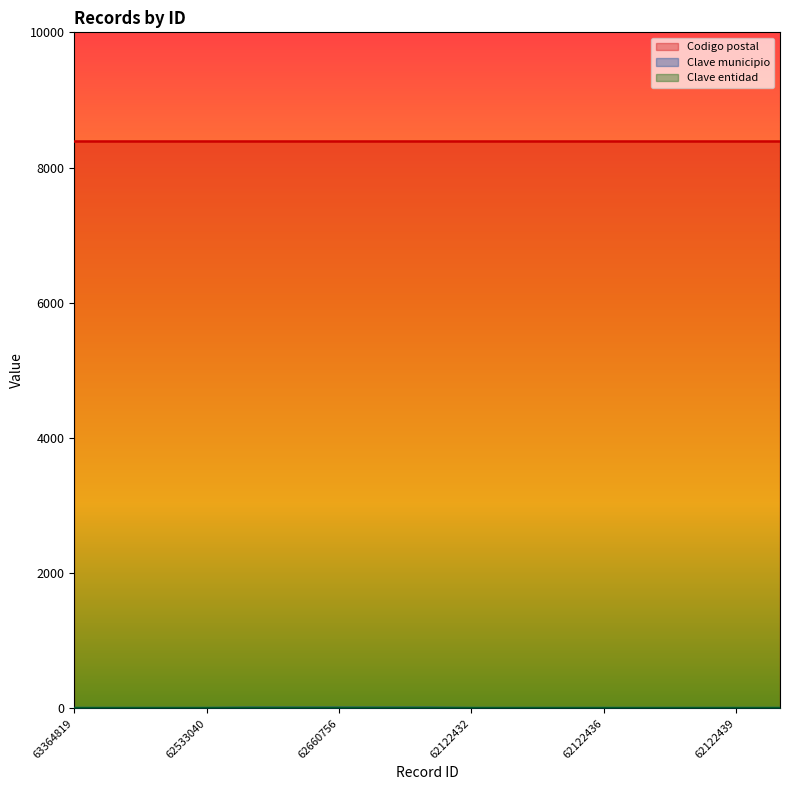

Which series changed the most between 63364819 and 62660758?

Clave municipio